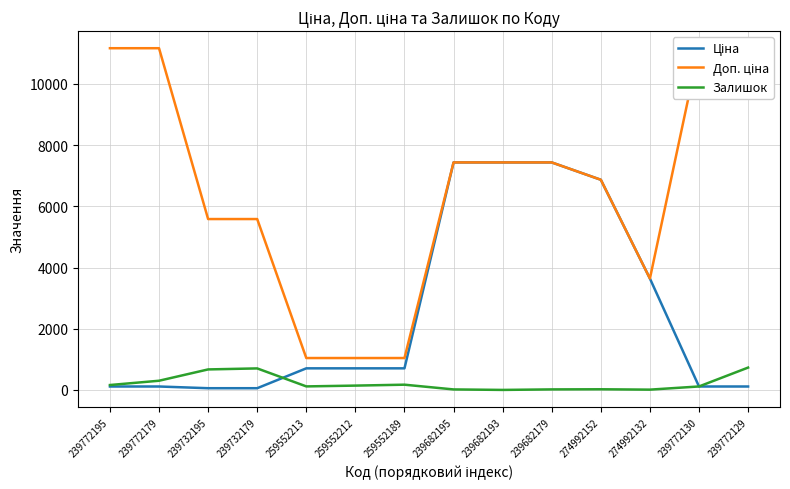

Which label corresponds to the largest value in the chart?

239772195